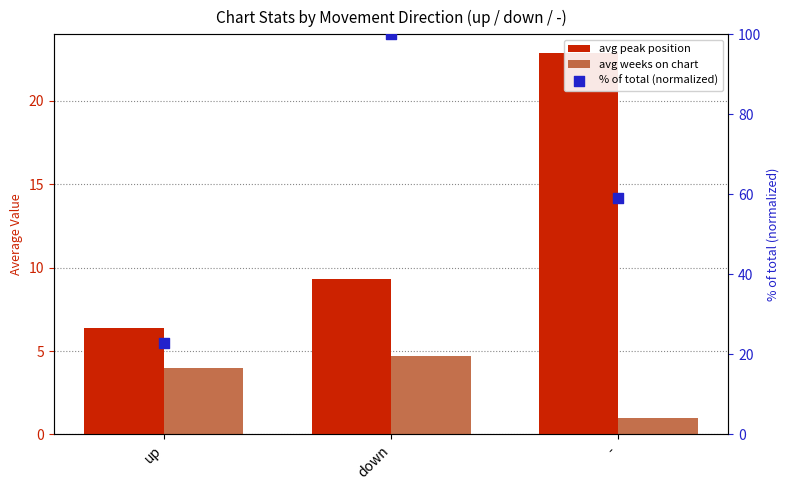

At which category is the sum across all series the highest?

down